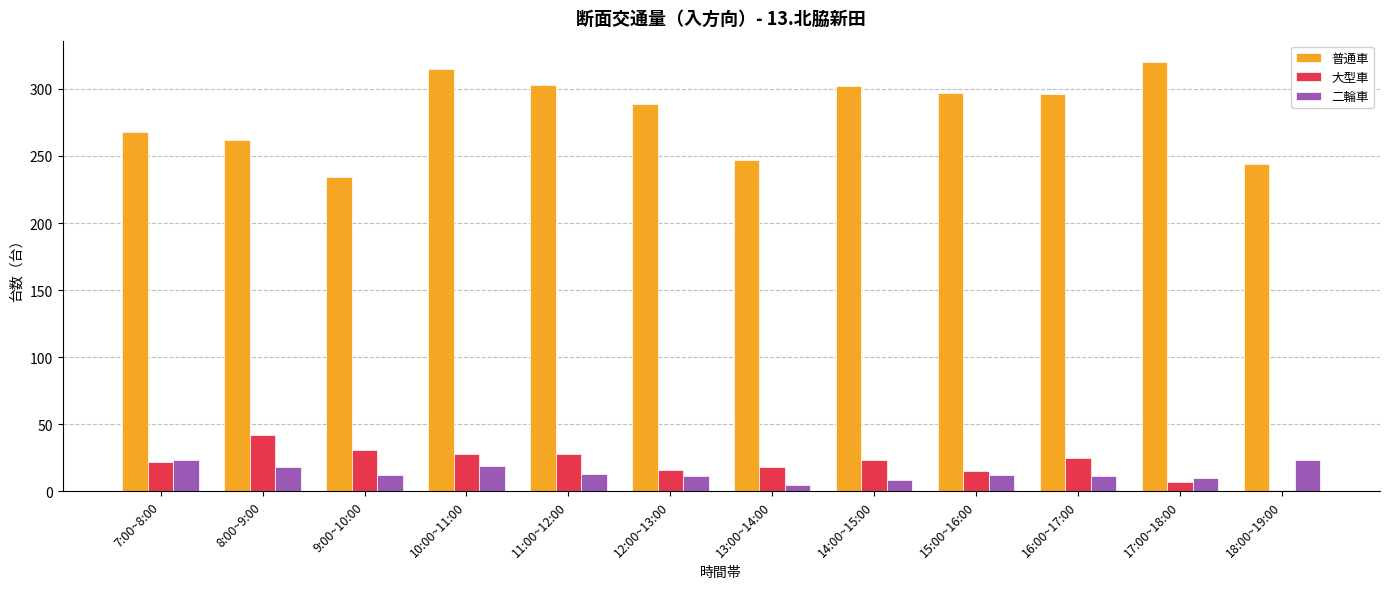

Between 8:00~9:00 and 11:00~12:00, which series saw the biggest shift?

普通車